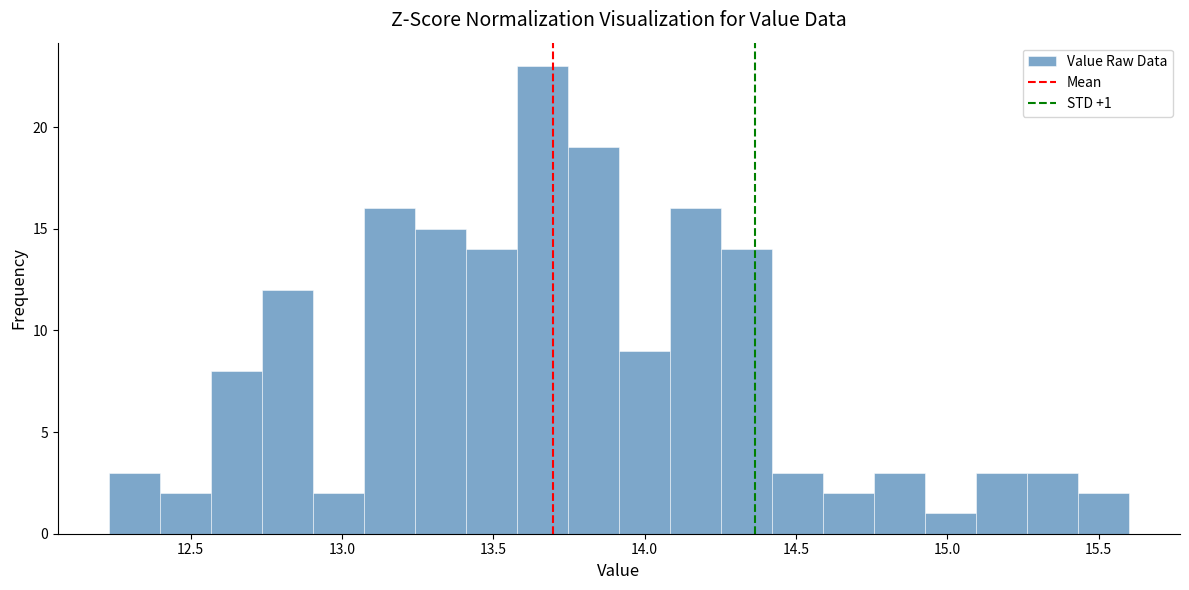

Around what value on the x-axis is the tallest bar? Give the approximate position of its centre, as read against the axis.

13.65